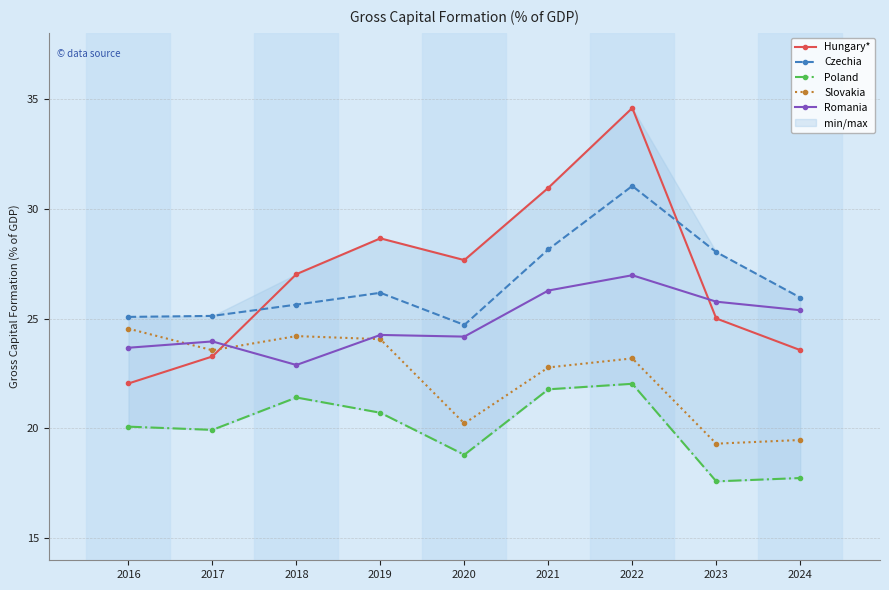

True or false: Hungary* has a value of 38.3 at 2020.

False